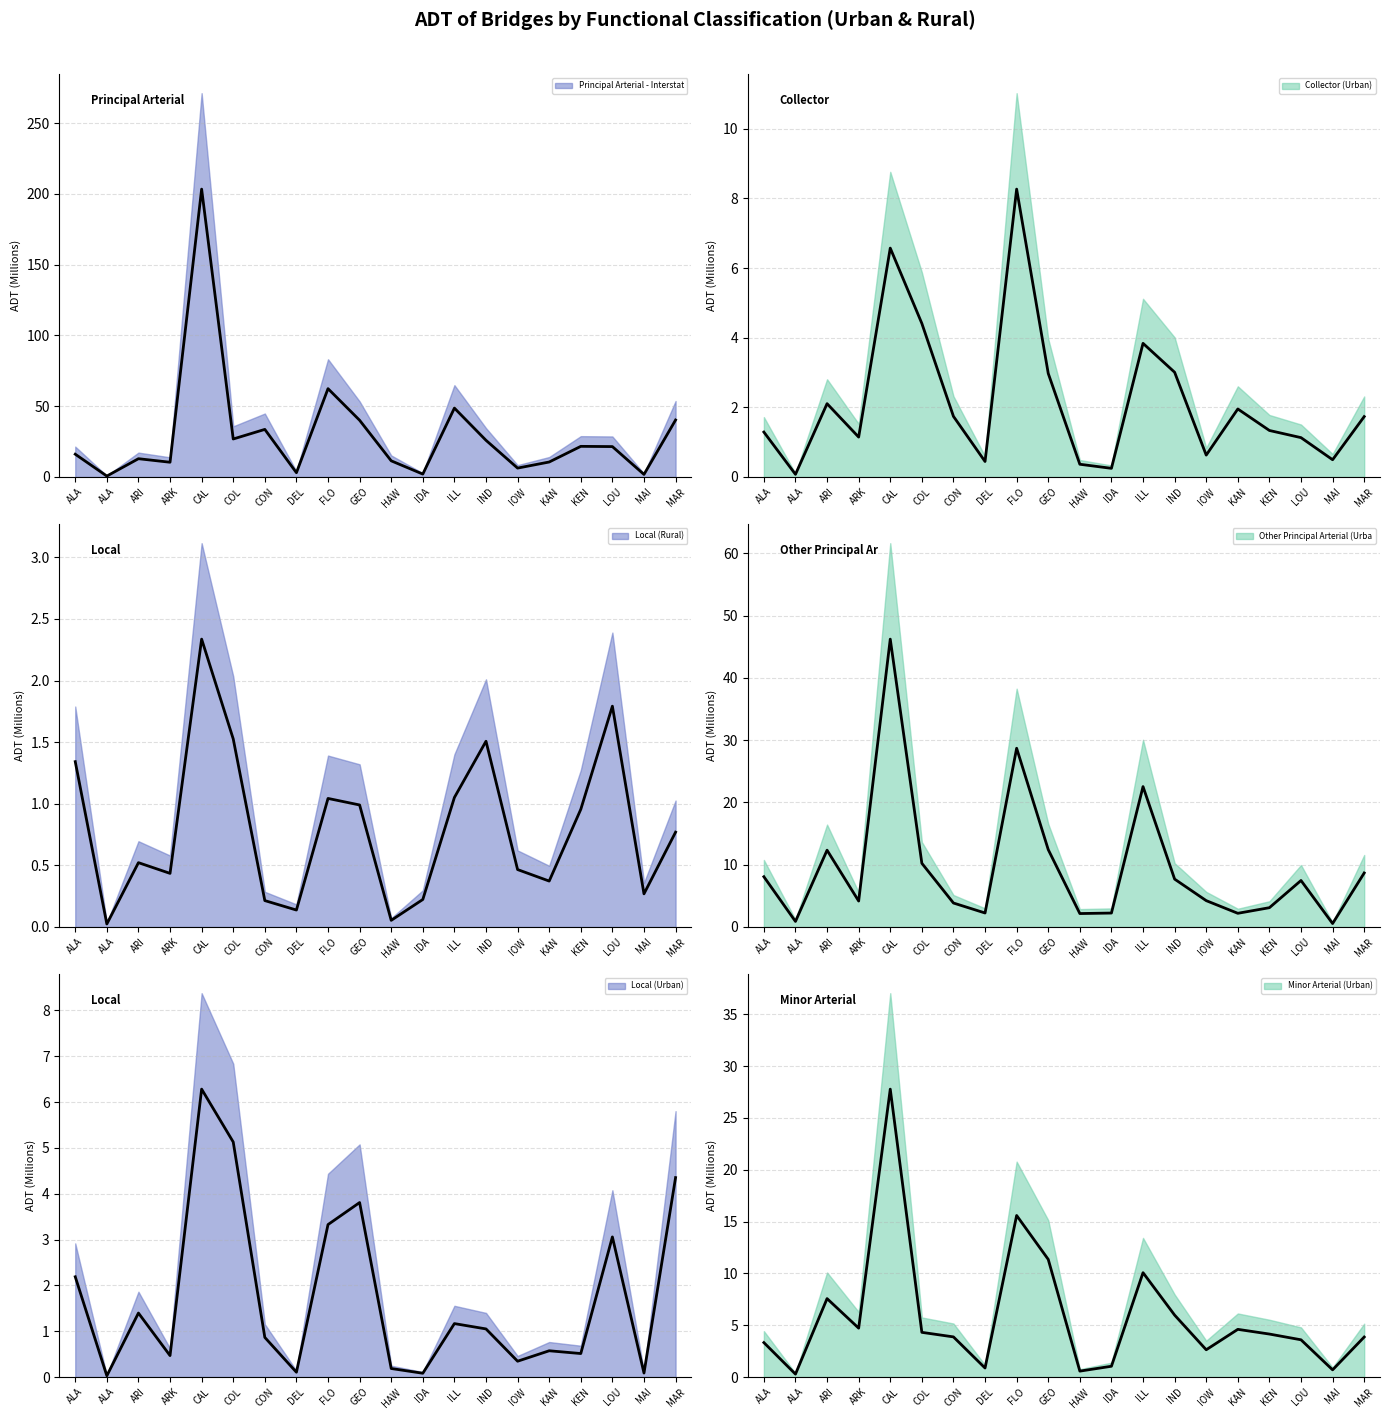

What is the maximum value shown in the chart?

203.3